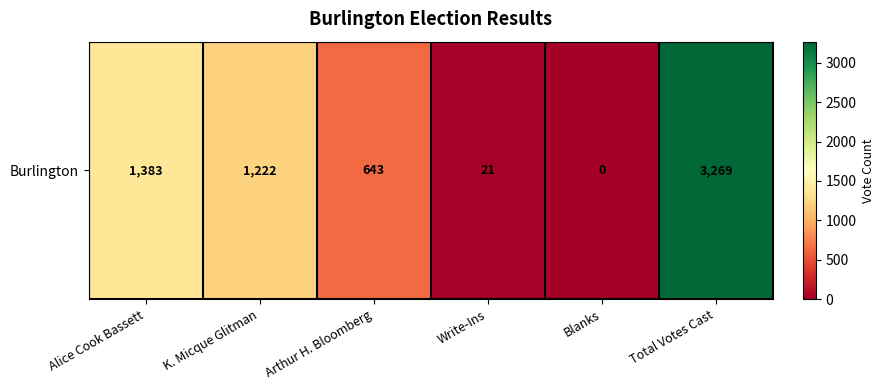

The value at Write-Ins is 28. True or false?

False